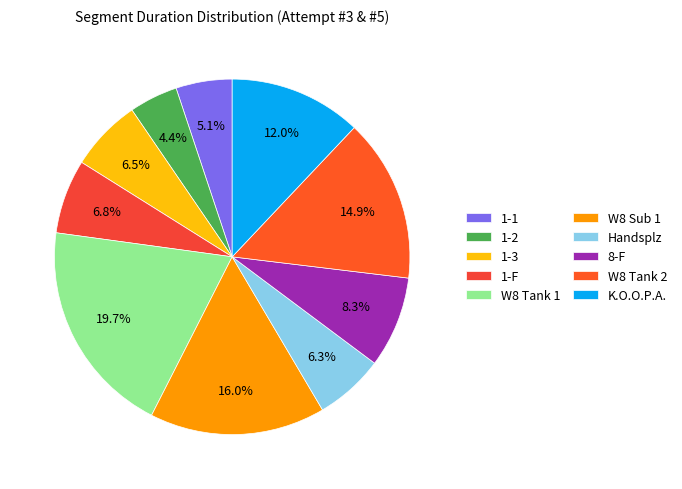

Rank the categories by value from lowest to highest.

1-2, 1-1, Handsplz, 1-3, 1-F, 8-F, K.O.O.P.A., W8 Tank 2, W8 Sub 1, W8 Tank 1